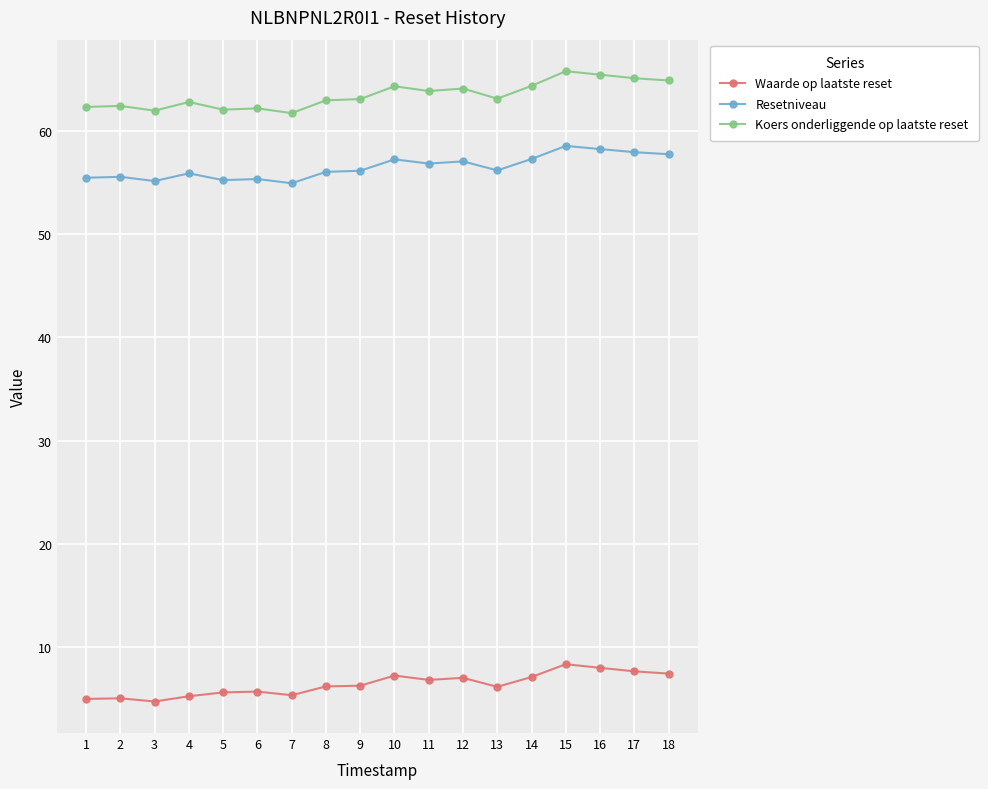

Which series has the largest total across all categories?

Koers onderliggende op laatste reset